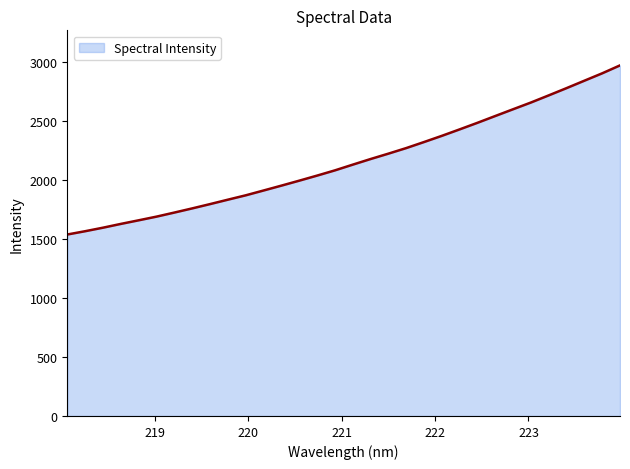

What is the difference between the maximum and minimum values?

1433.4